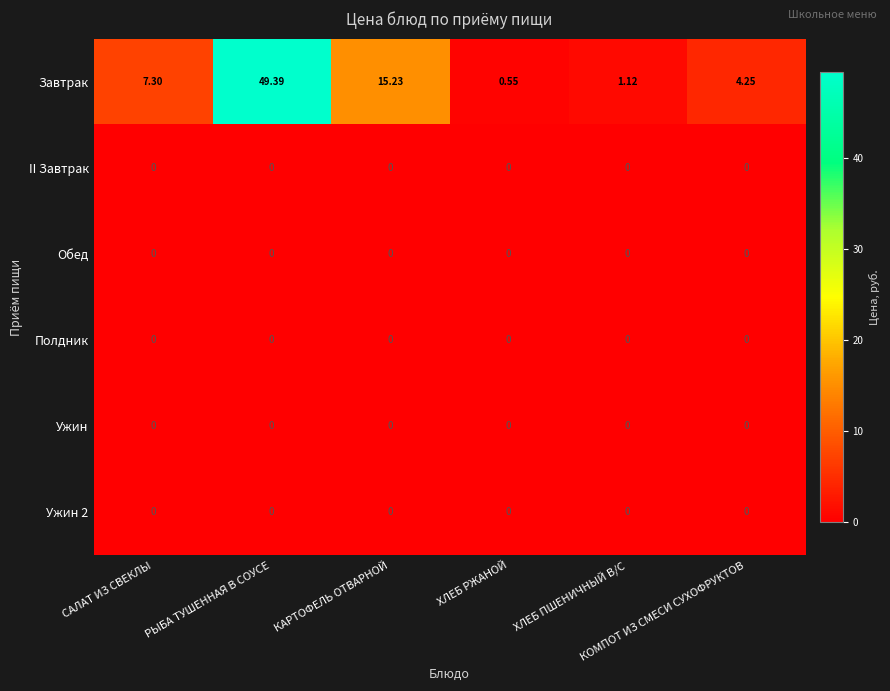

How many data points does each series have?

6